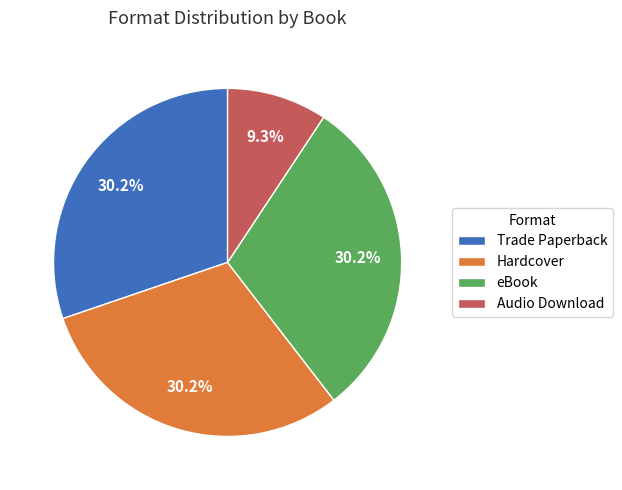

Count the number of slices in the pie.

4